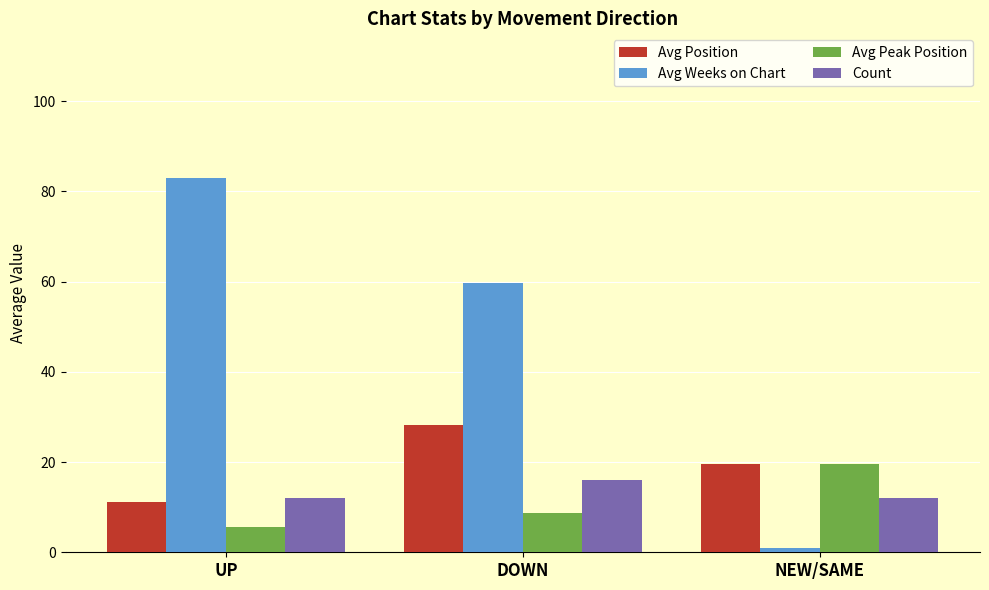

What is the sum of all Avg Weeks on Chart values?

143.7